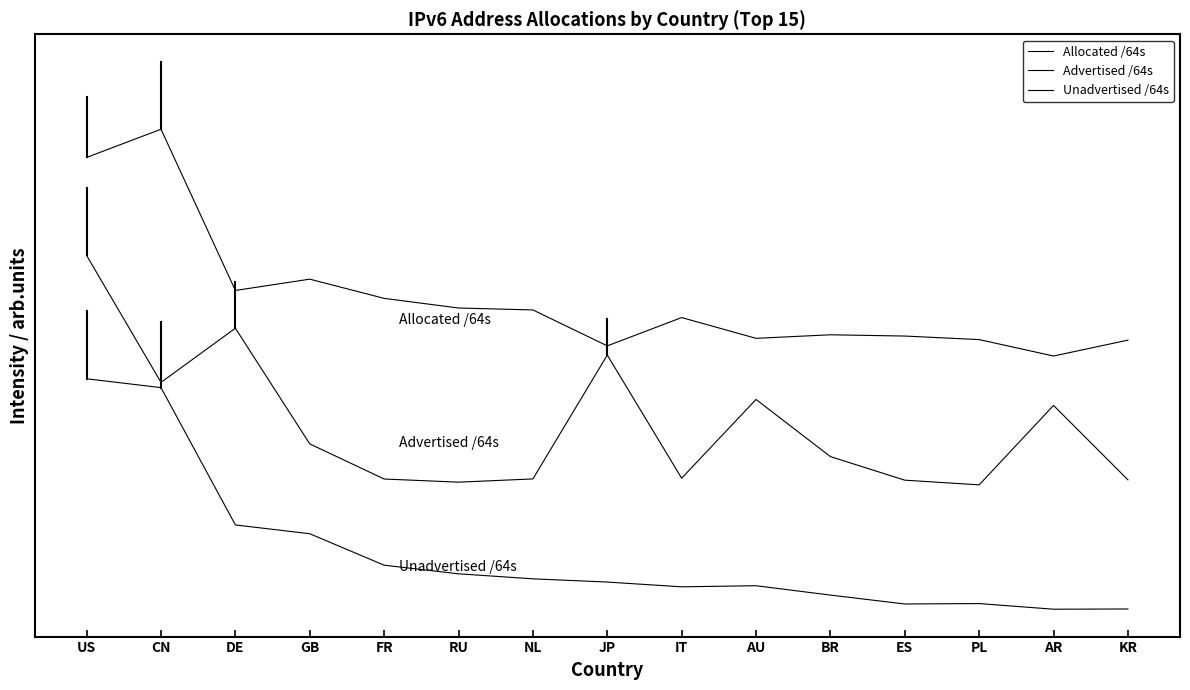

Is this an area chart (filled region under the line)?

No